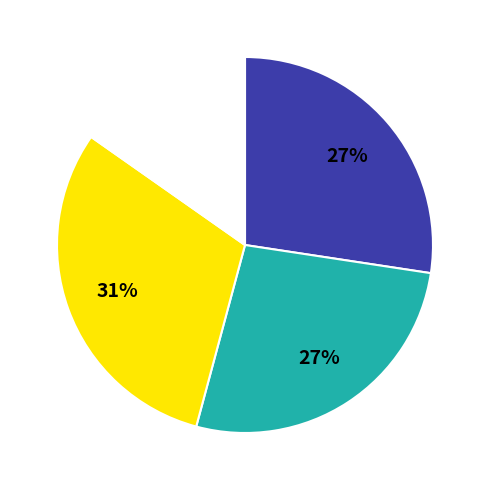

To the nearest percent, what is the average slice percentage?

25%